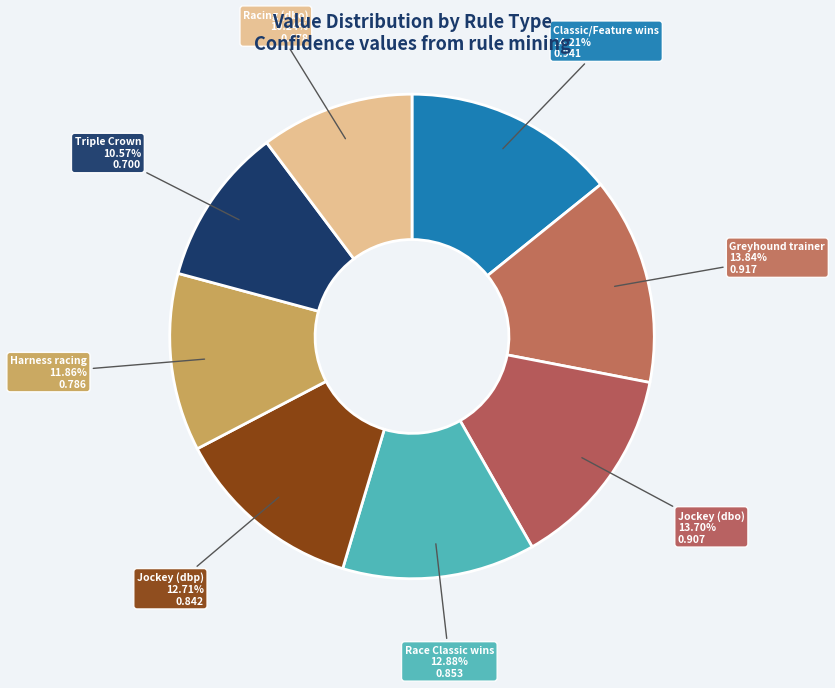

Rank the categories by value from highest to lowest.

Classic/Feature wins, Greyhound trainer, Jockey (dbo), Race Classic wins, Jockey (dbp), Harness racing, Triple Crown, Racing (dbo)